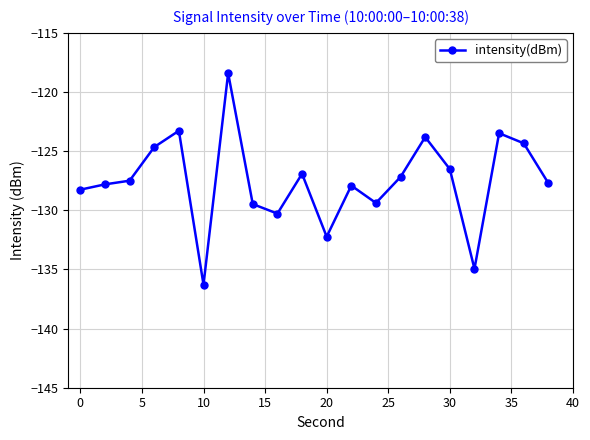

What is the difference between the maximum and minimum values?

17.9